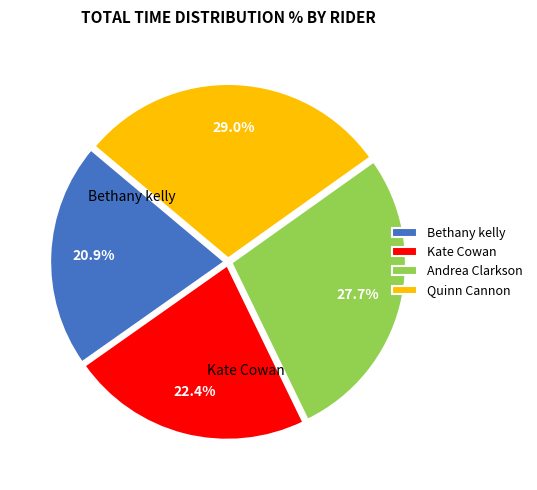

To the nearest percent, what is the combined percentage of Andrea Clarkson and Kate Cowan?

50%